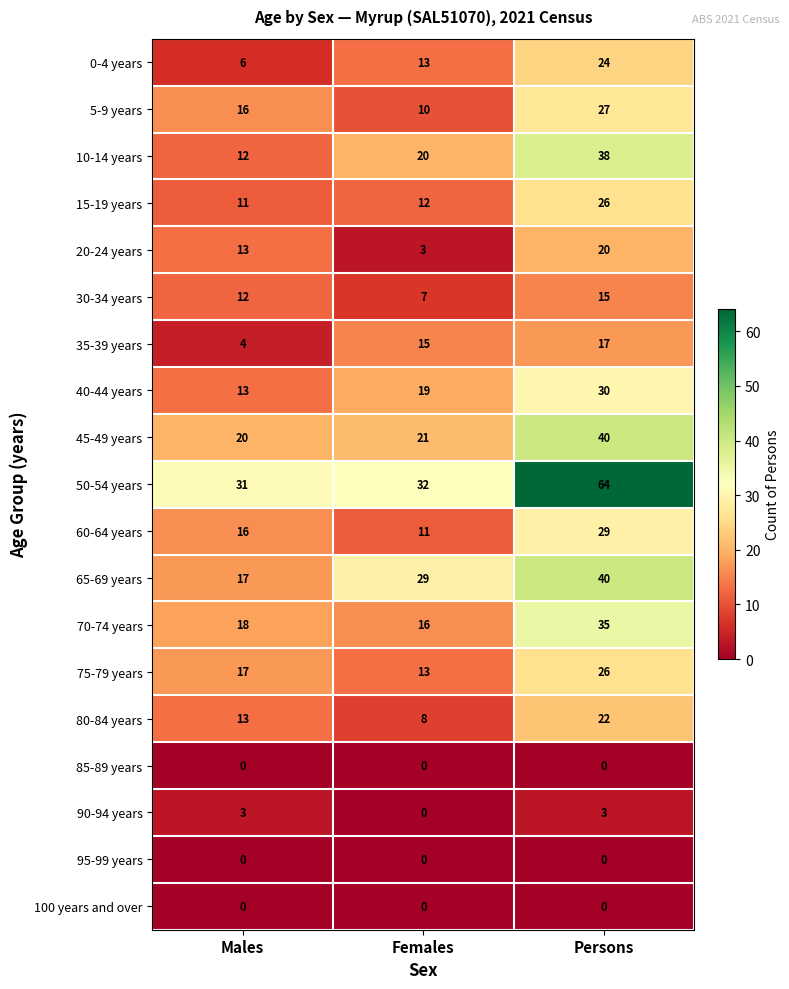

Where is 35-39 years nearest to the value 10?

Females